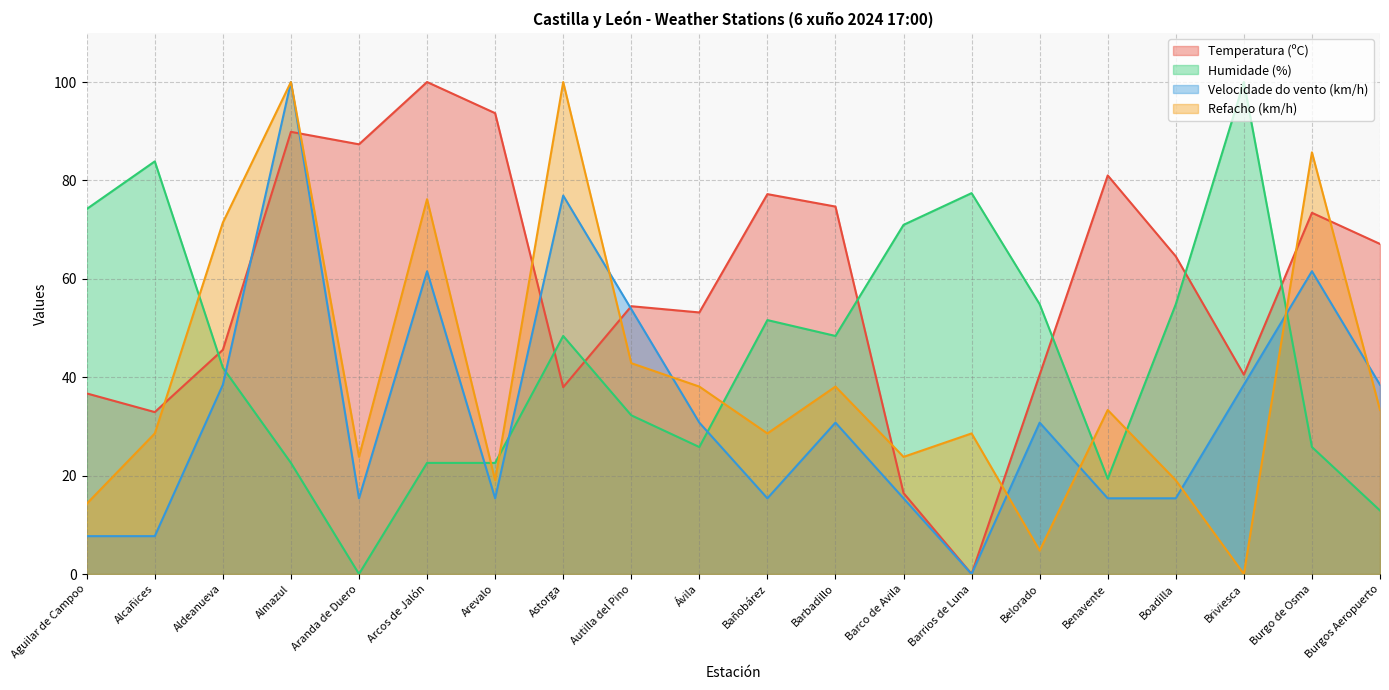

List the series in order of their overall mean, highest first.

Temperatura (ºC), Humidade (%), Refacho (km/h), Velocidade do vento (km/h)